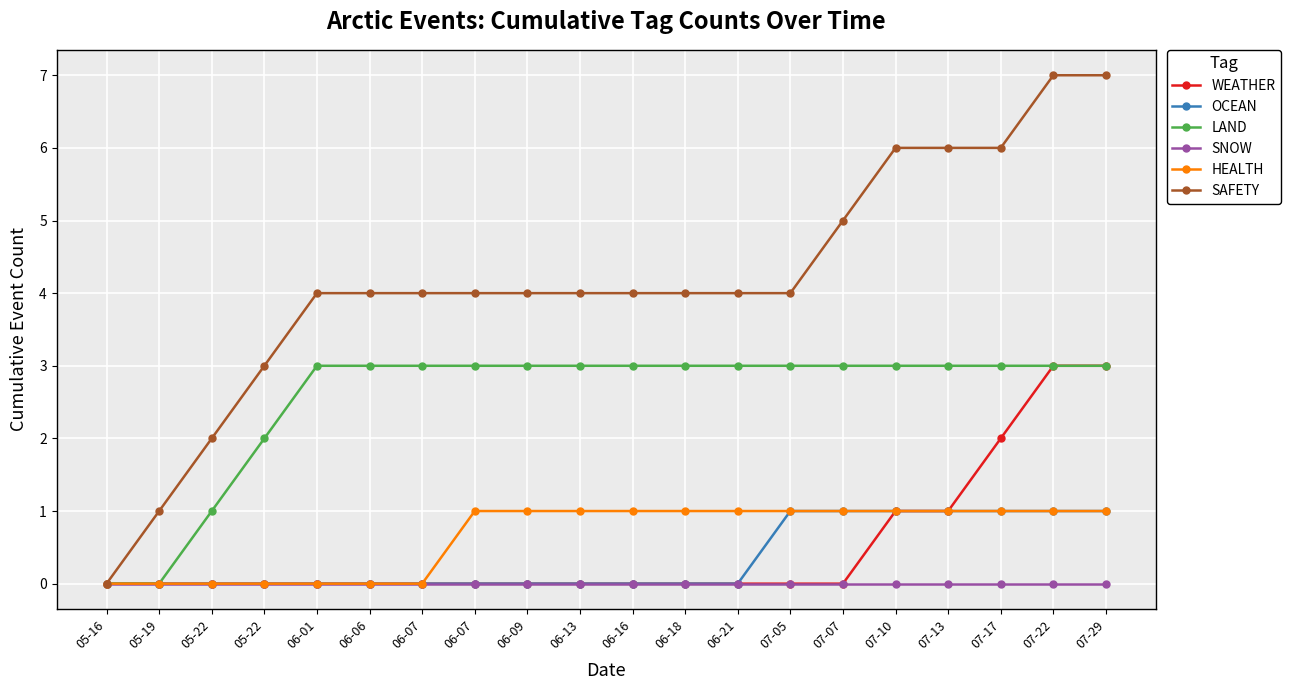

What is the label of the 17th point from the right?

05-22